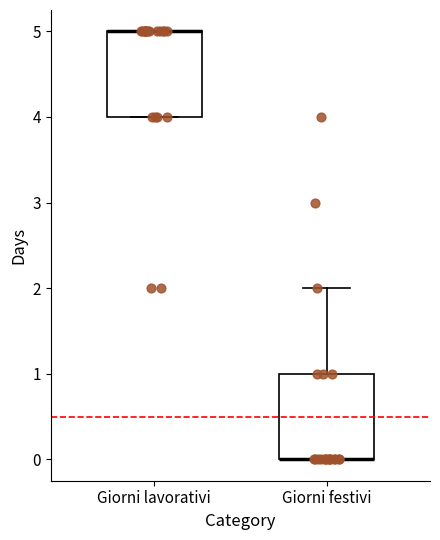

Where is the upper edge of the box for Giorni lavorativi on the y-axis? The values are not printed on the chart, so give them approximately, as read against the axis.

5